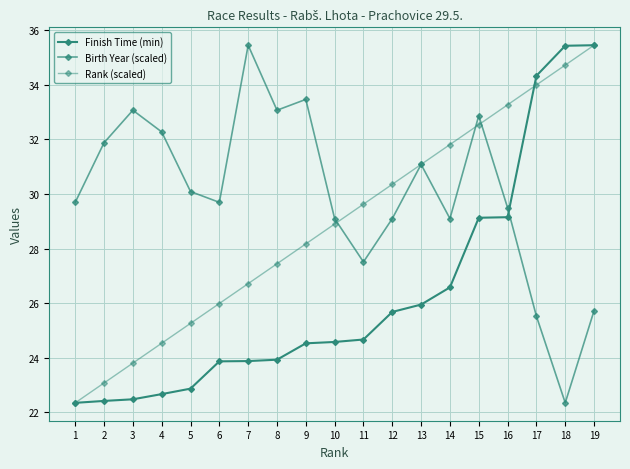

Is this an area chart (filled region under the line)?

No